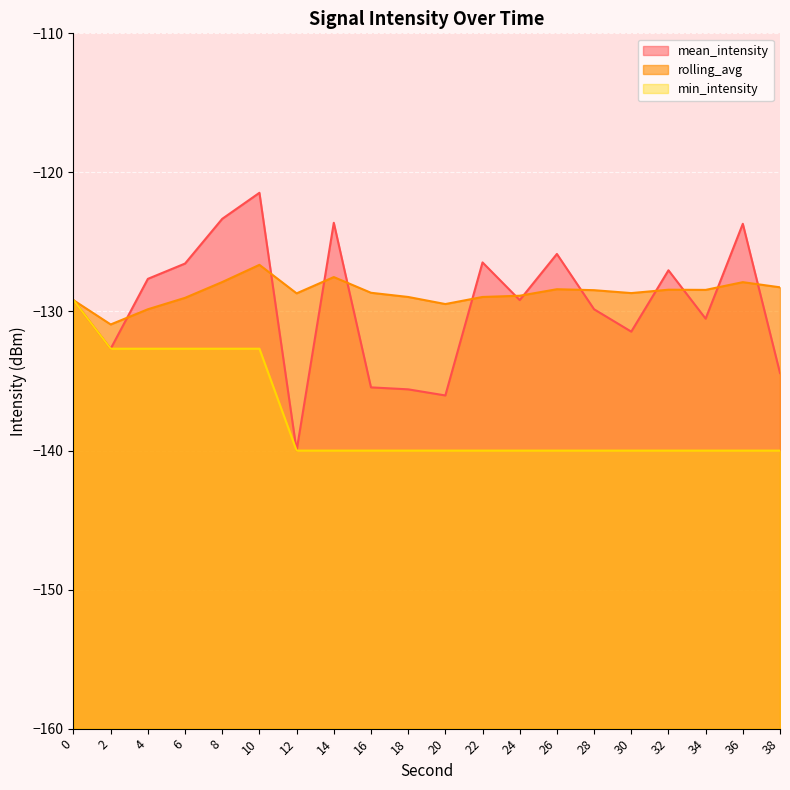

True or false: mean_intensity has more than 2 points higher than both neighbors.

True